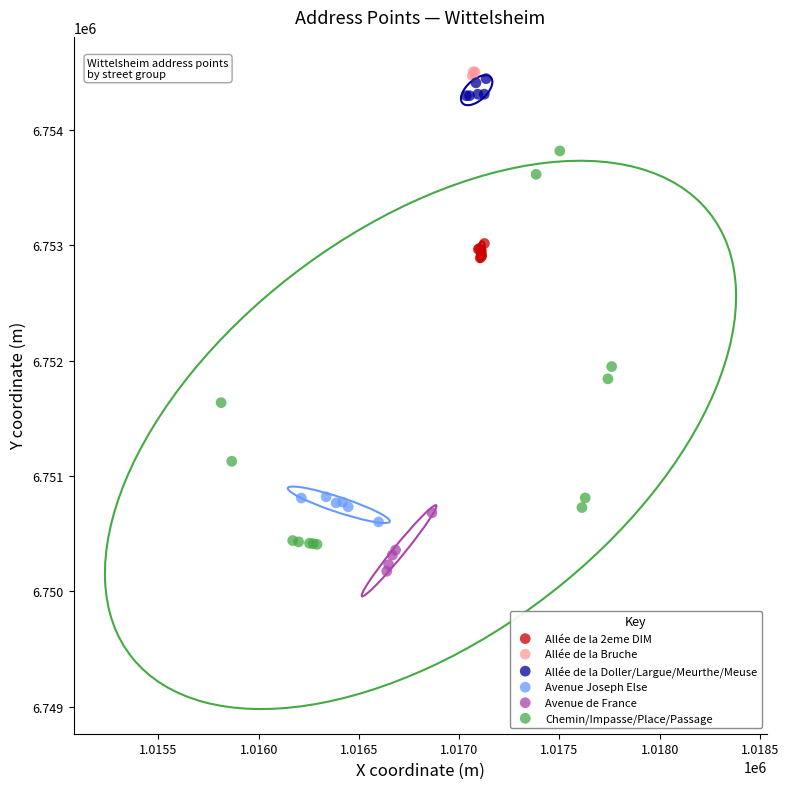

Which series has the widest spread of Y values?

Chemin/Impasse/Place/Passage